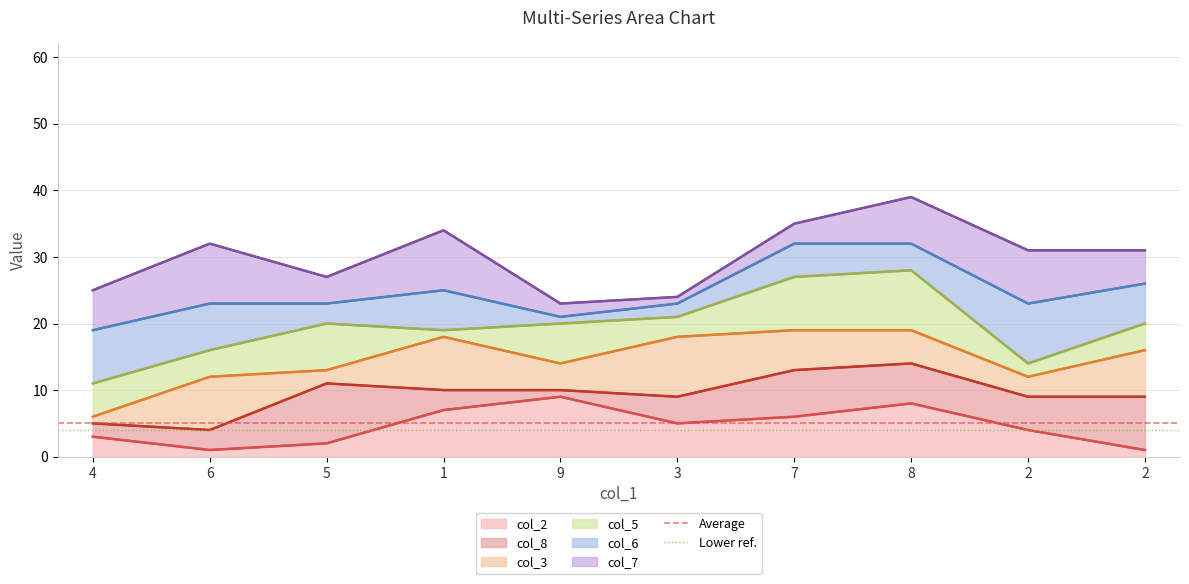

At which label is Average closest to 5?

4